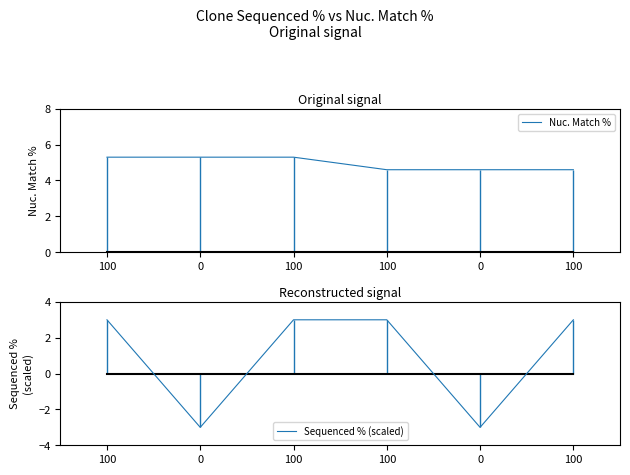

What is the greatest value displayed?

5.3